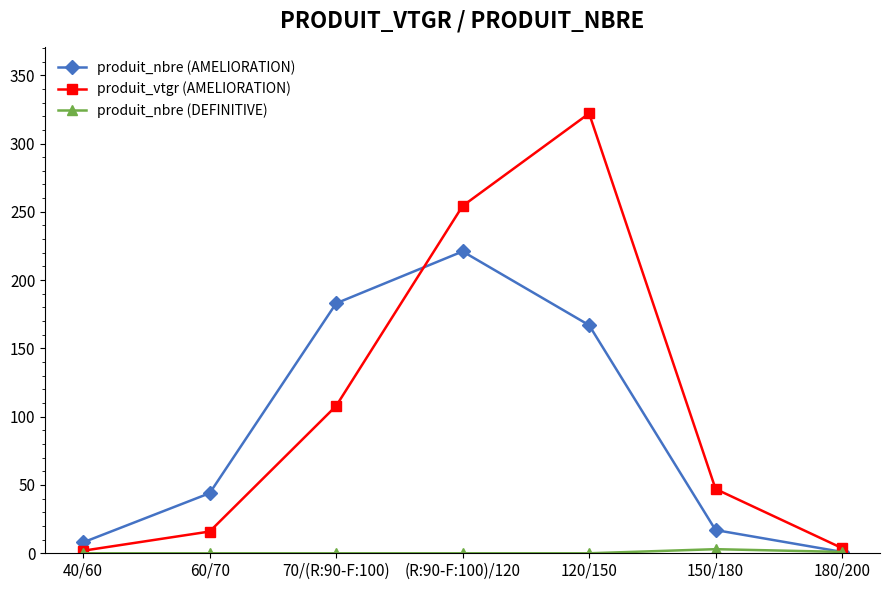

Which series has the widest spread of values?

produit_vtgr (AMELIORATION)